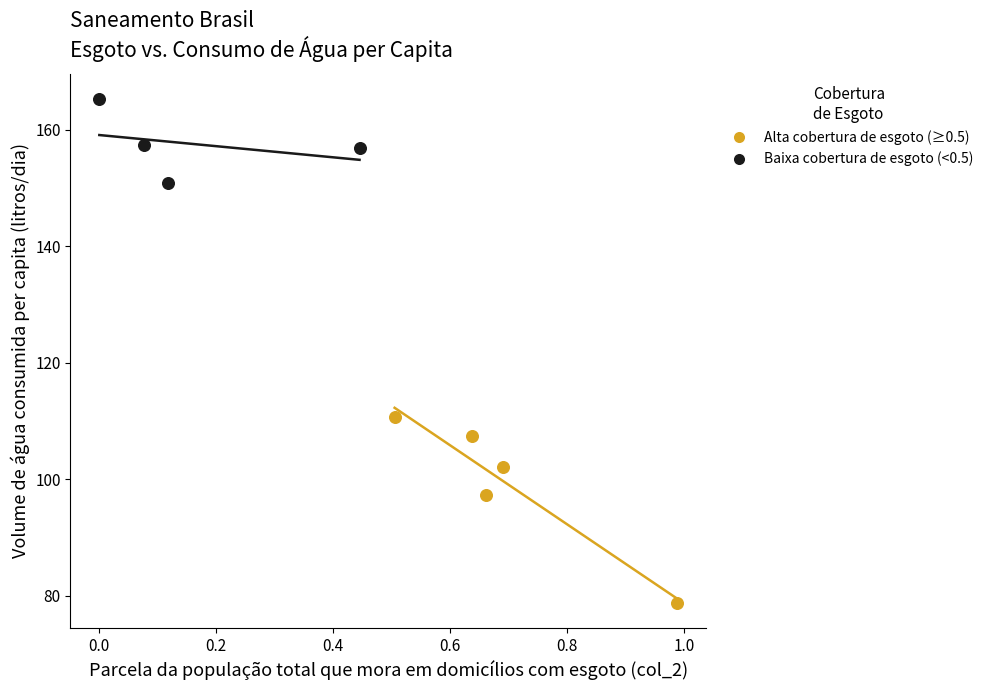

Which series reaches the minimum Y coordinate?

Alta cobertura de esgoto (≥0.5)